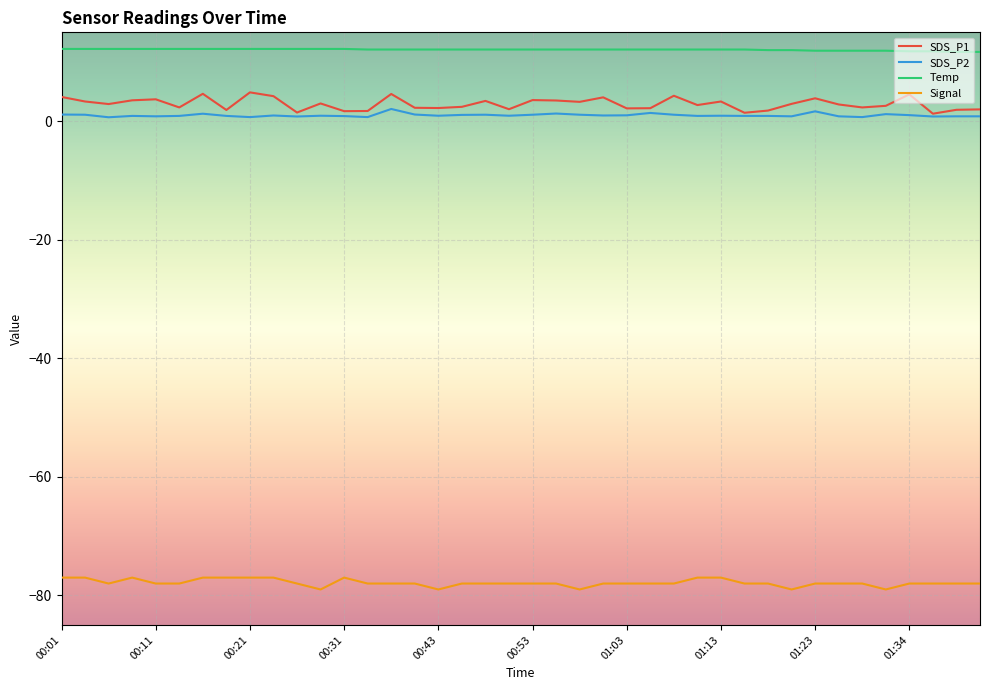

Which series has the largest total across all categories?

Temp